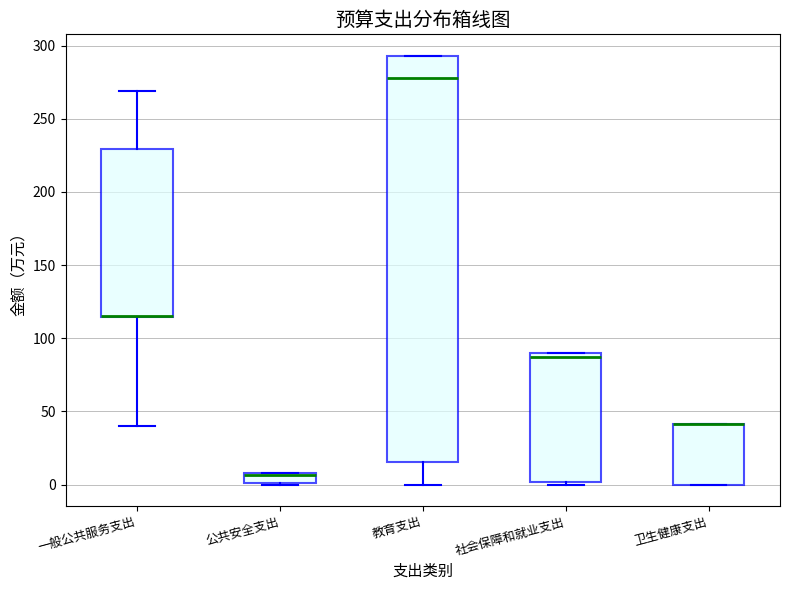

Comparing the boxes themselves (not the whiskers), which one is the tallest?

教育支出